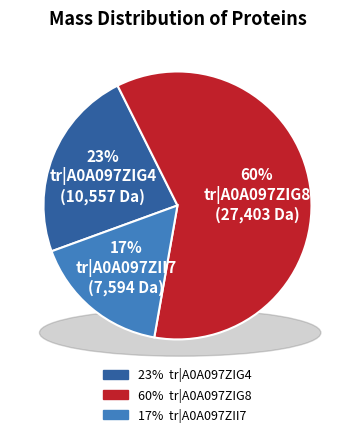

What percentage is the tr|A0A097ZIG8 slice, to the nearest percent?

60%